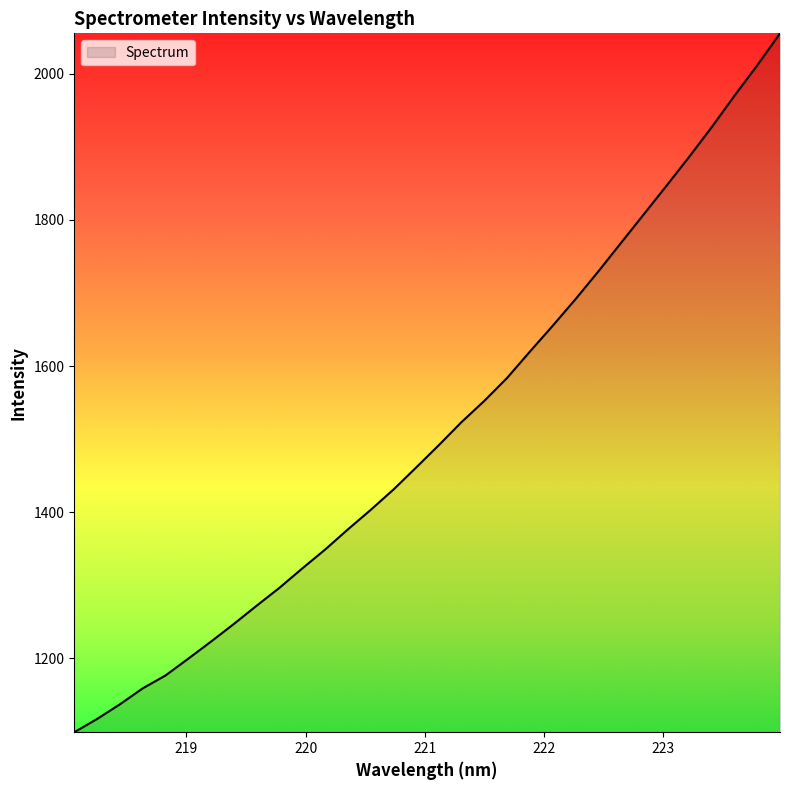

What is the smallest value displayed?

1098.6